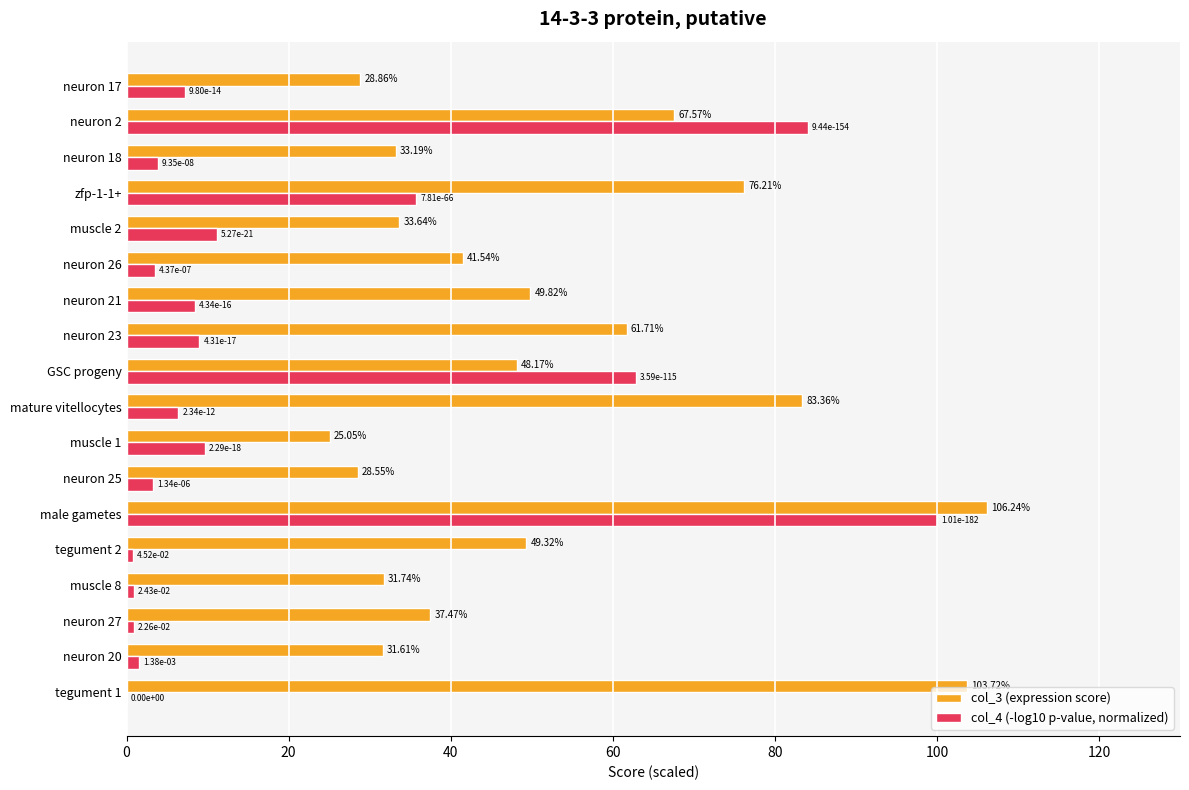

At which label is col_4 (-log10 p-value, normalized) closest to 50?

GSC progeny